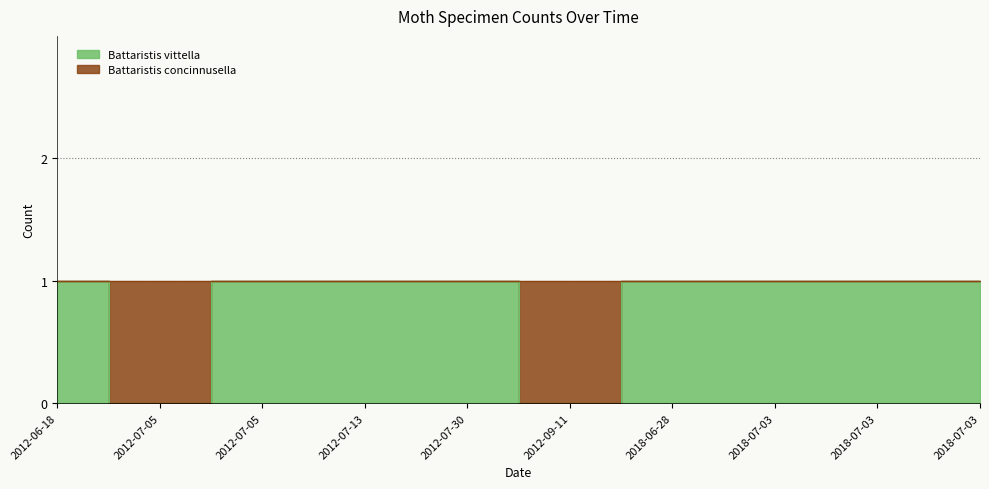

Count the values in the range 1 to 2.

8